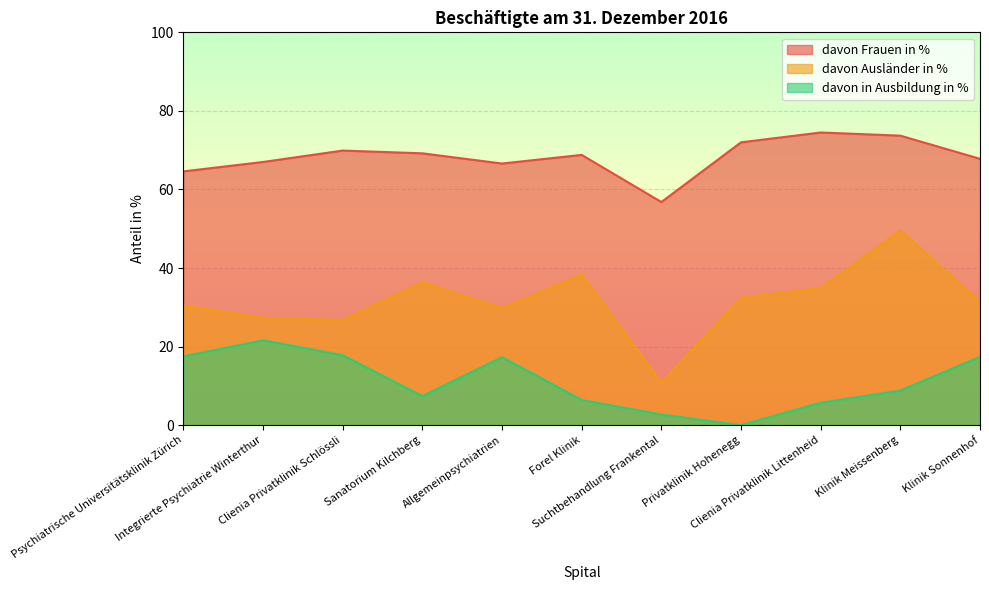

True or false: davon Ausländer in % and davon Frauen in % cross at least once.

False